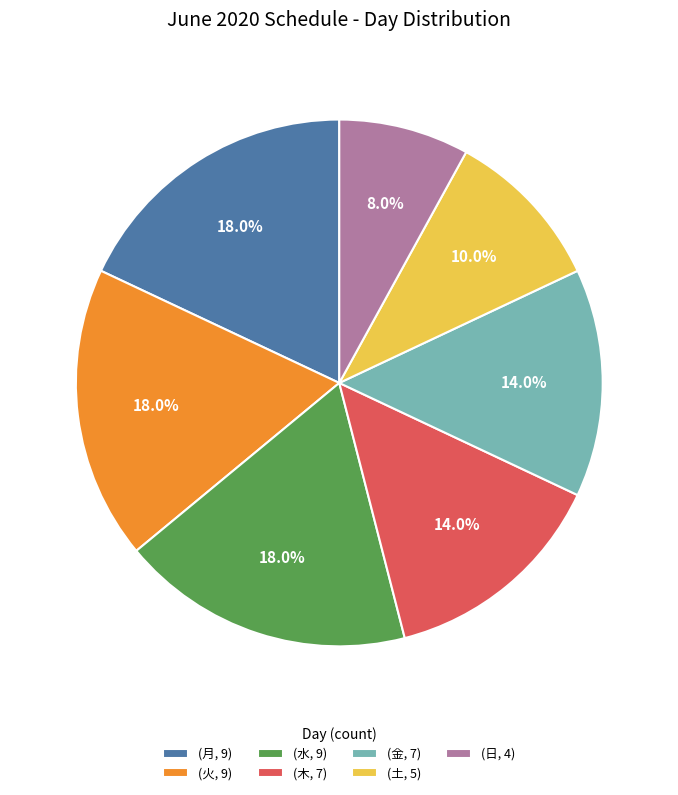

How many slices are in this pie chart?

7